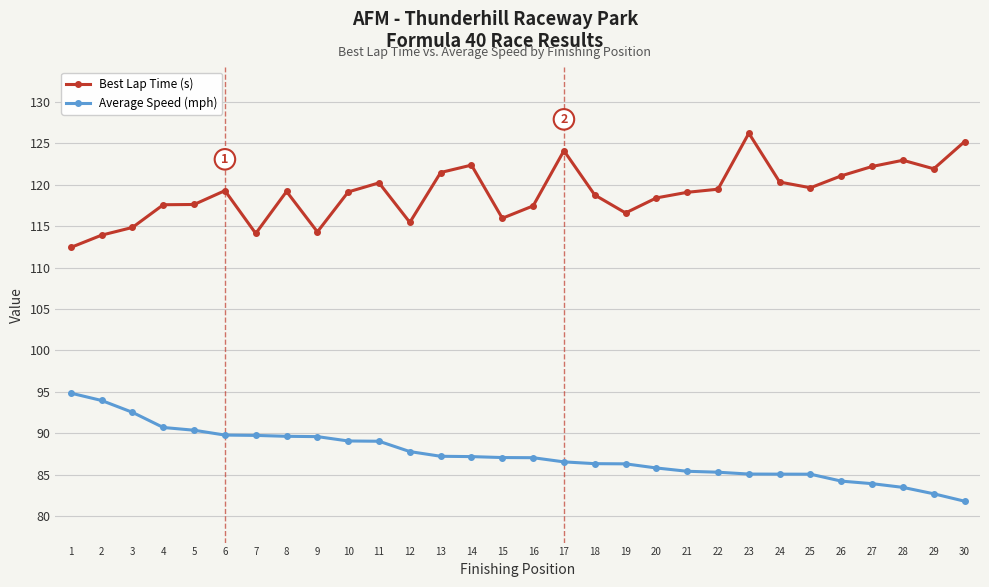

What is the lowest value of the Average Speed (mph) series?

81.8